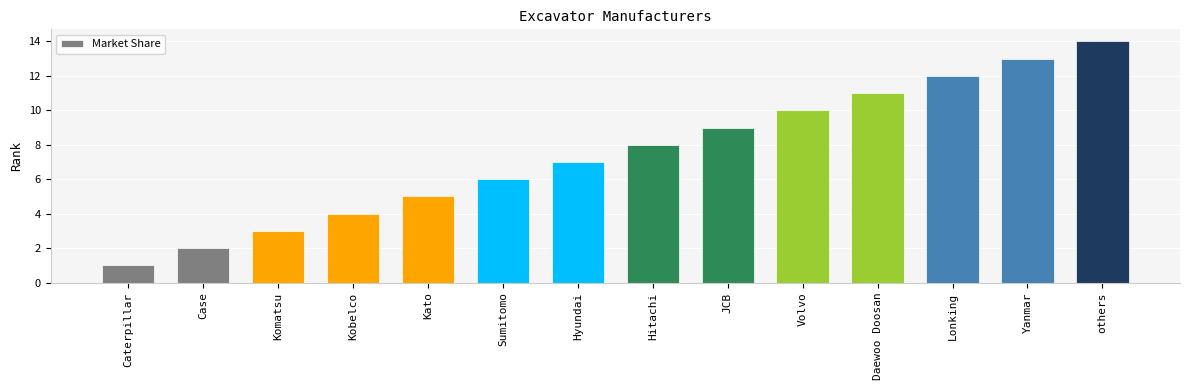

True or false: the data shows 6 at JCB.

False